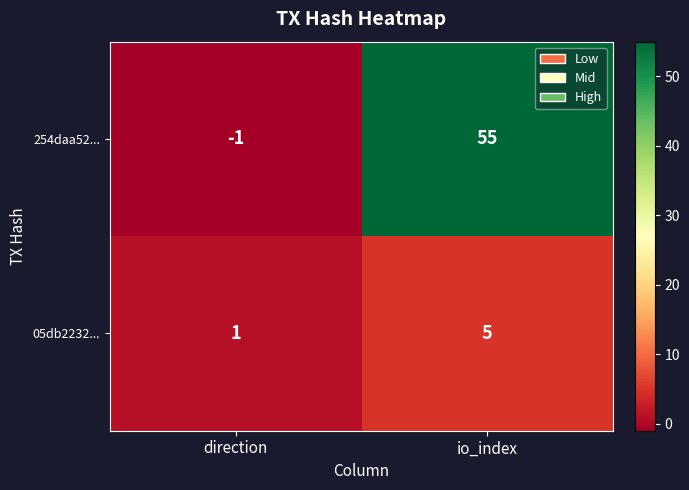

Which series has the largest range (max minus min)?

254daa52...